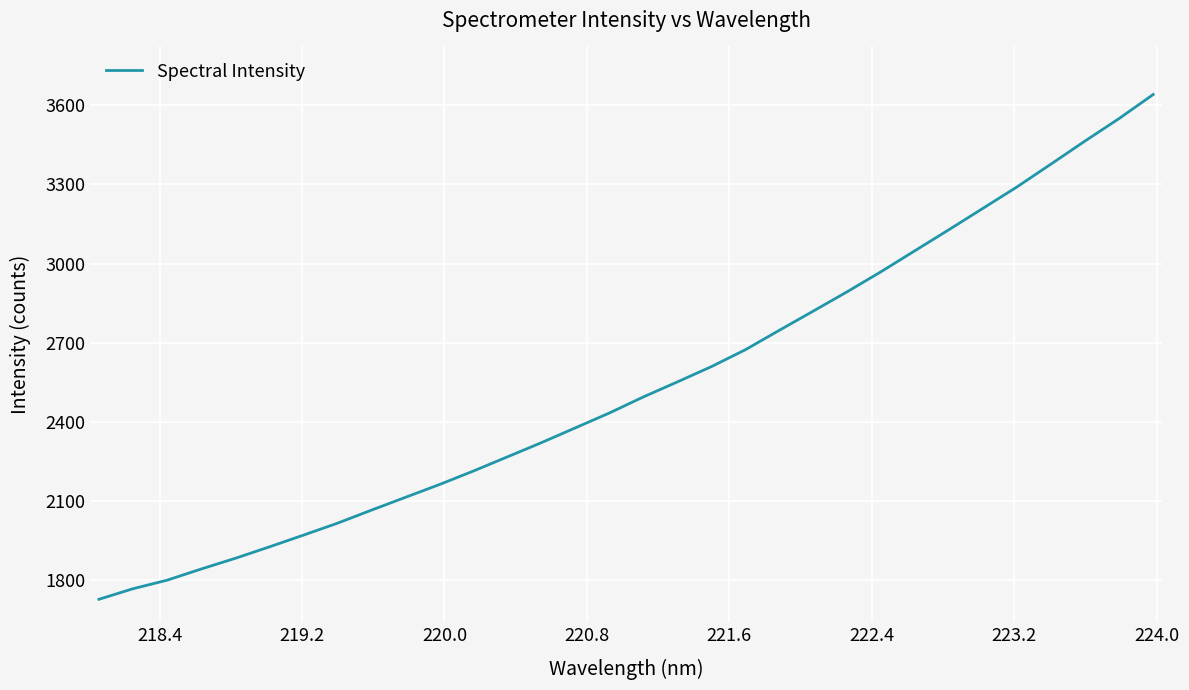

What is the difference between the maximum and minimum values?

1912.9